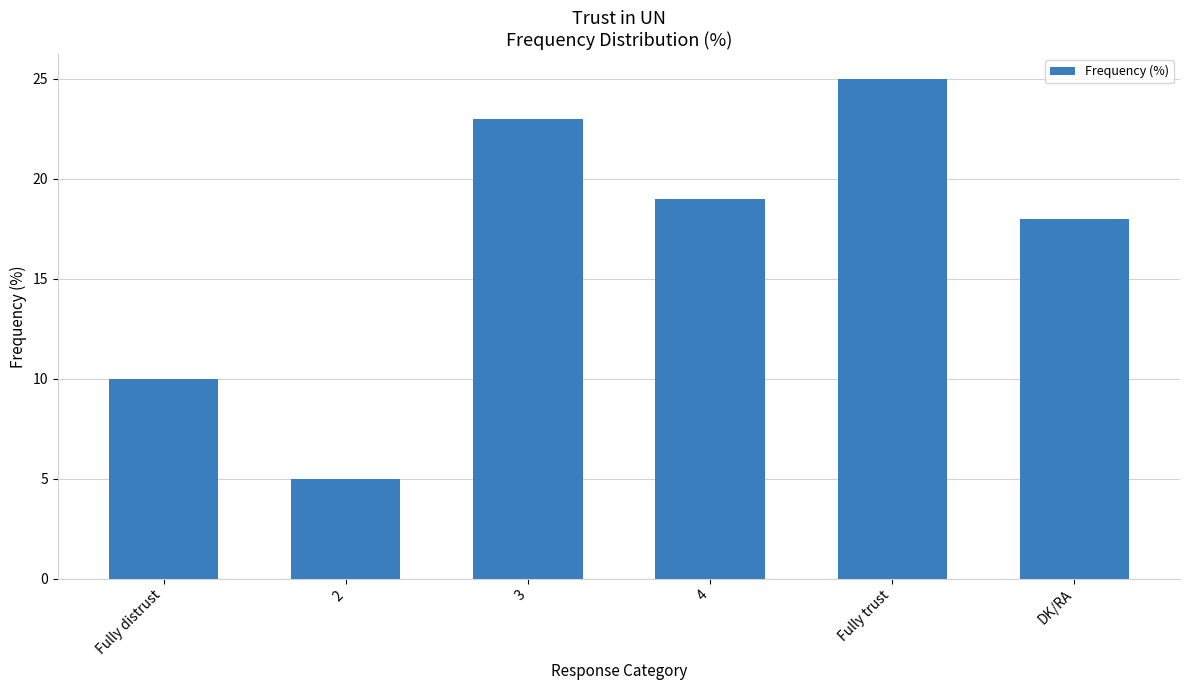

Reading right to left, list all the values displayed in this chart.

18	25	19	23	5	10